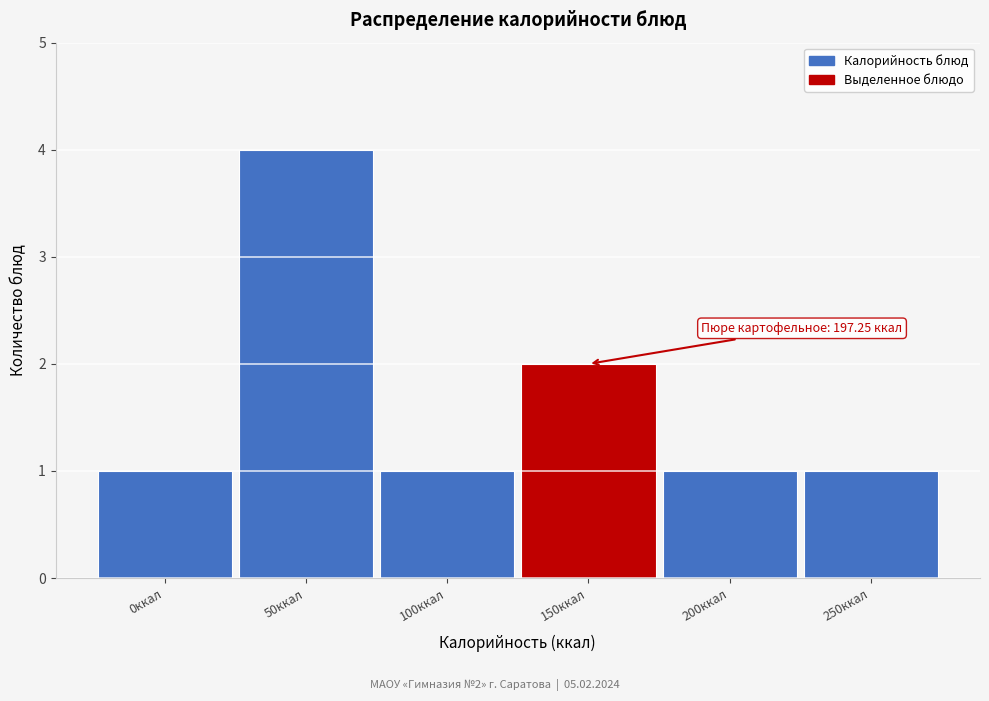

Reading left to right, what are all the values shown in this chart?

0ккал=1	50ккал=4	100ккал=1	150ккал=2	200ккал=1	250ккал=1